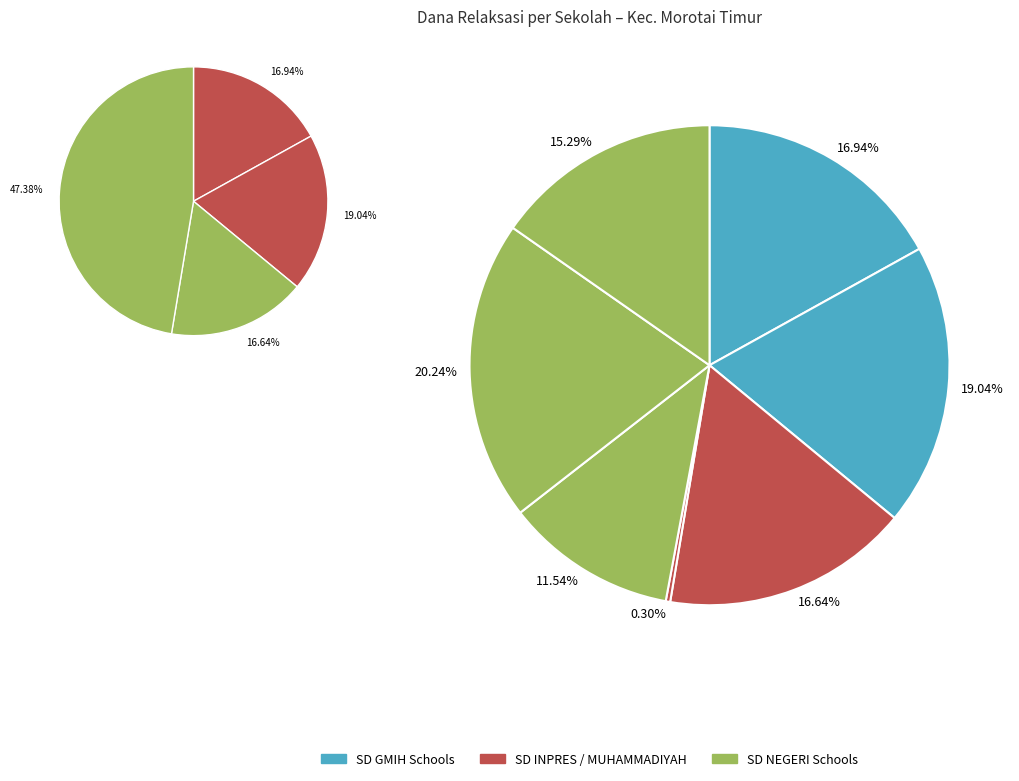

The SD NEGERI UNGGULAN 3 PULAU MOROTAI slice represents 20% of the pie. True or false?

True